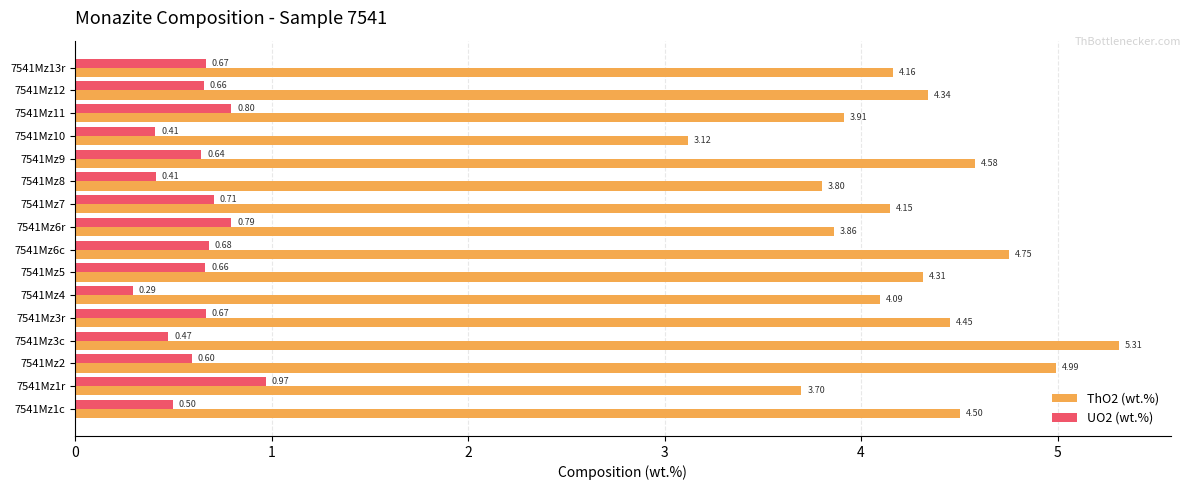

What is the average value of the UO2 (wt.%) series?

0.6